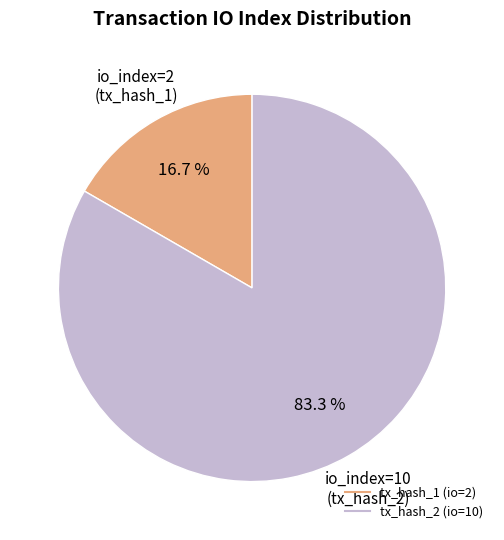

What is the ratio of the value at tx_hash_1 (io=2) to the value at tx_hash_2 (io=10)?

0.2